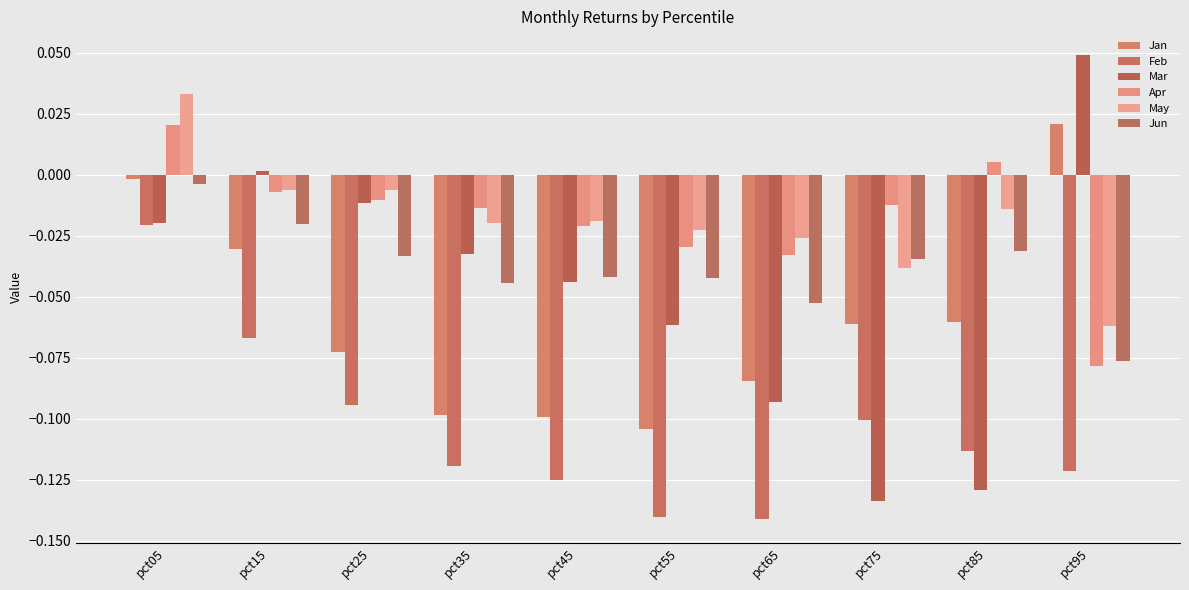

At which label does Apr first exceed 0?

pct05